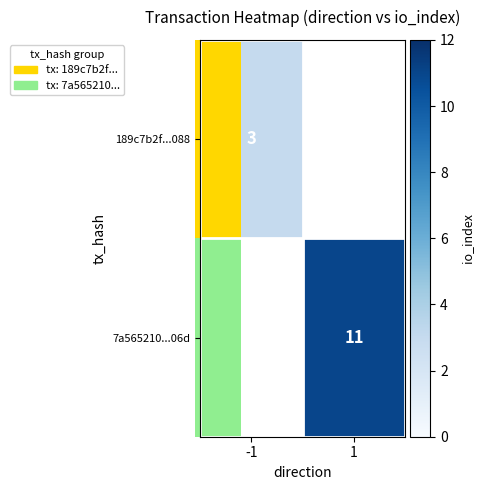

Count the number of data series in this chart.

2